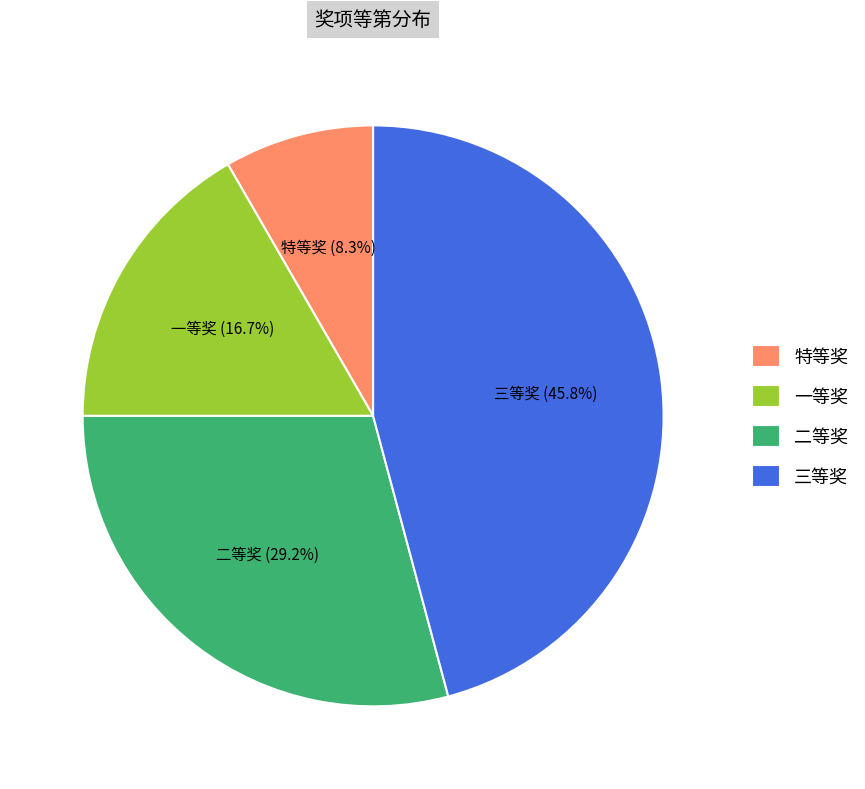

What is the largest slice in the pie chart?

三等奖